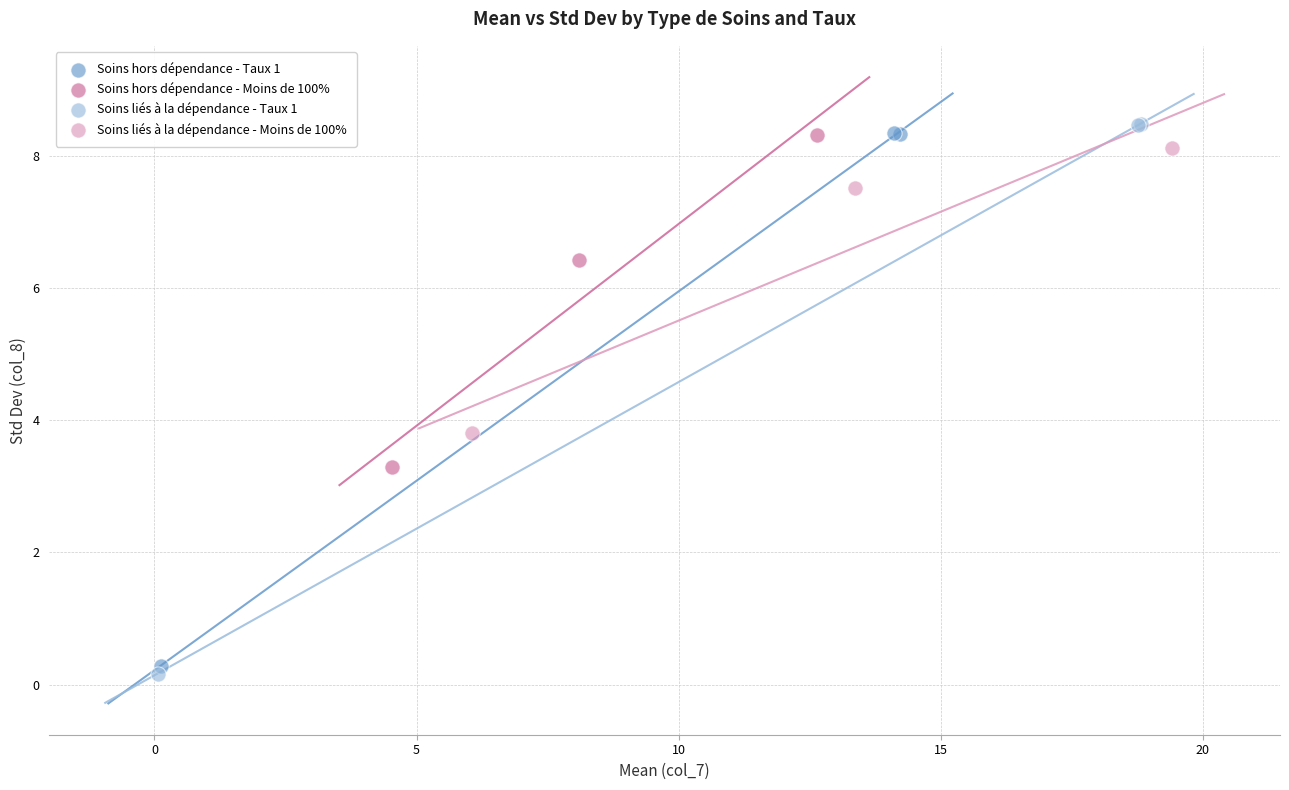

Which series has the widest spread of Y values?

Soins liés à la dépendance - Taux 1